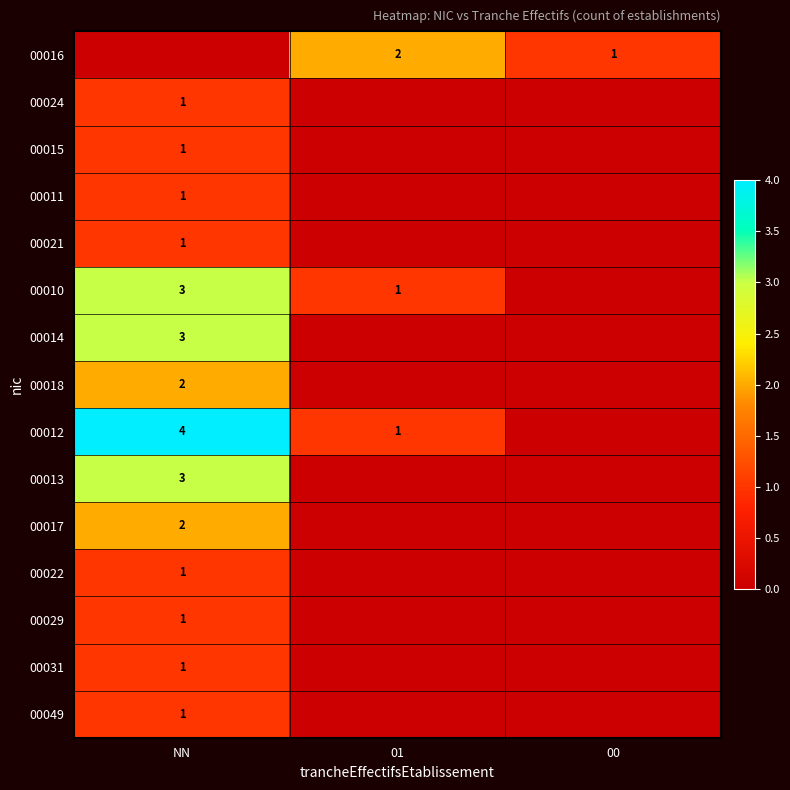

The value of 00022 at NN is 1. True or false?

True